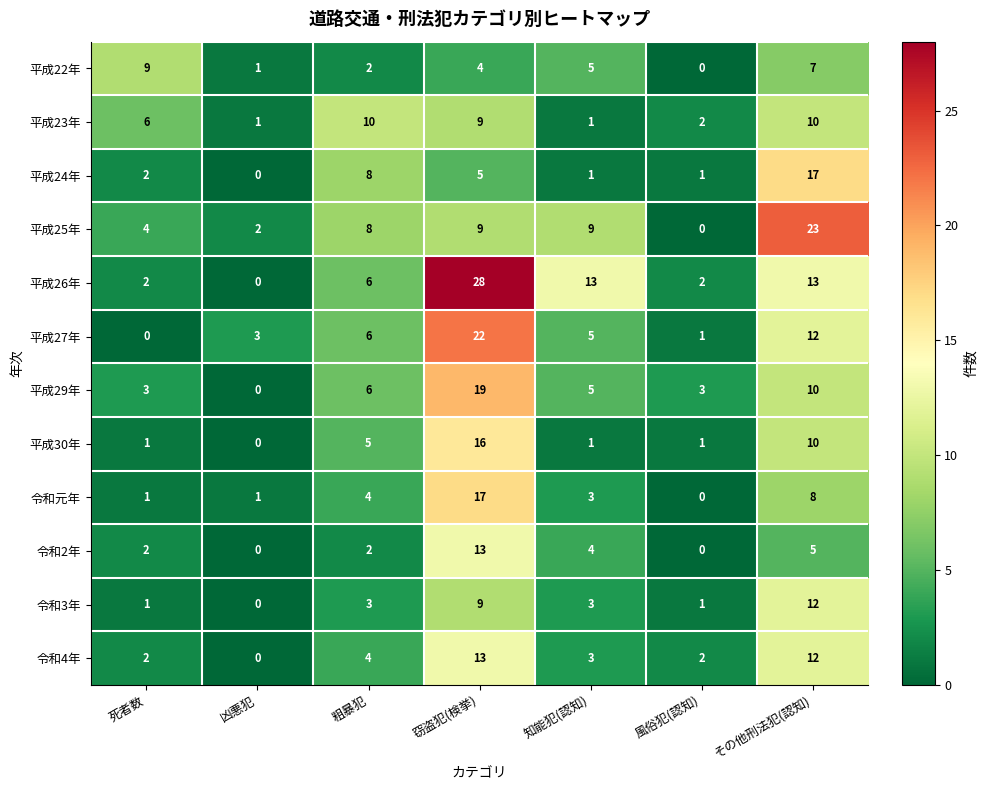

What is the difference between the highest and lowest values at 死者数?

9